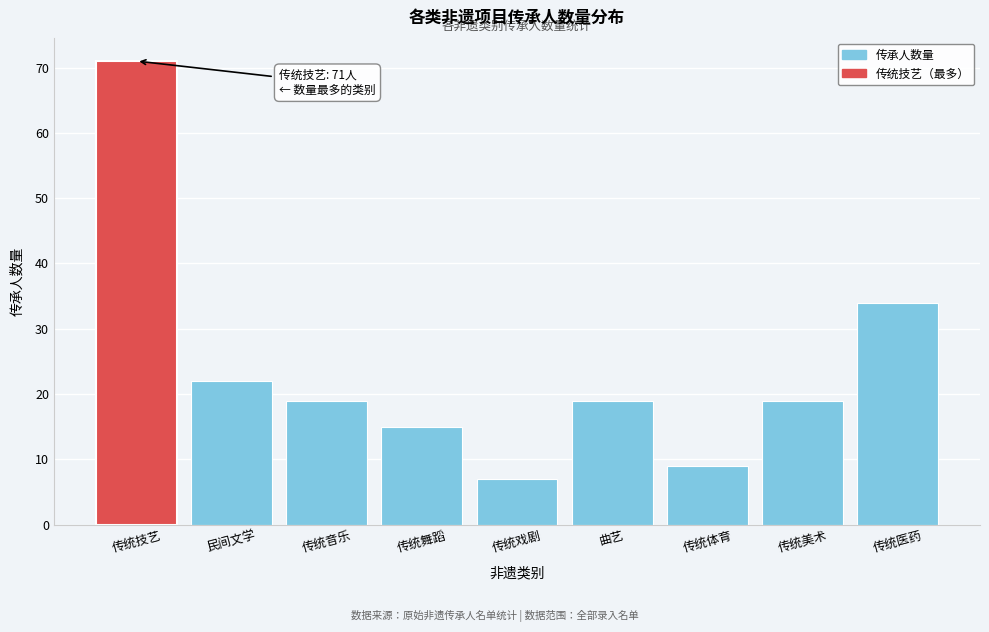

Reading left to right, extract all data points from this chart.

71	22	19	15	7	19	9	19	34